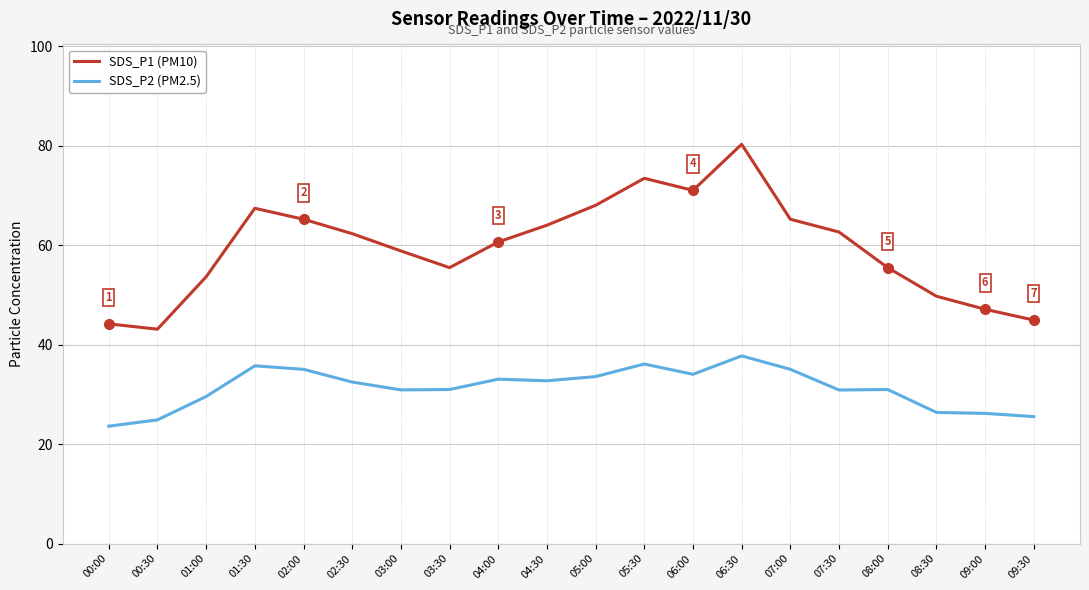

What is the label of the 12th point from the left?

05:30